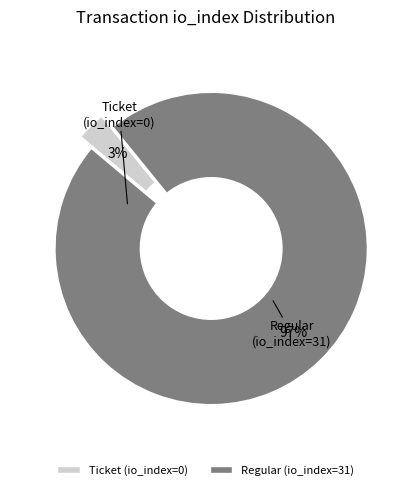

How many segments does this pie chart have?

2